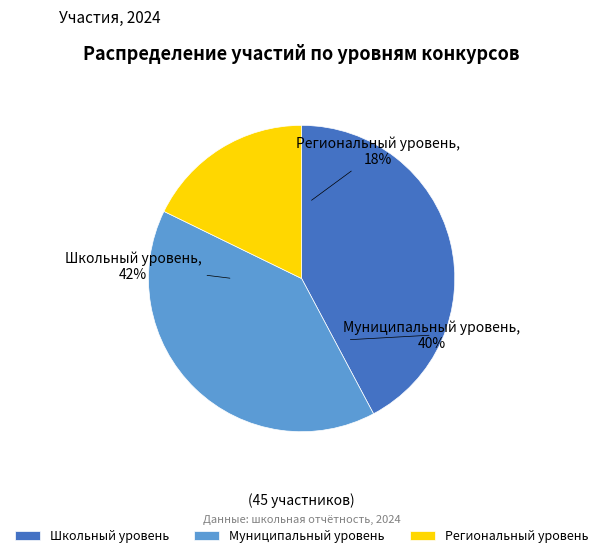

What percentage is NOT represented by Региональный уровень?

82.2%